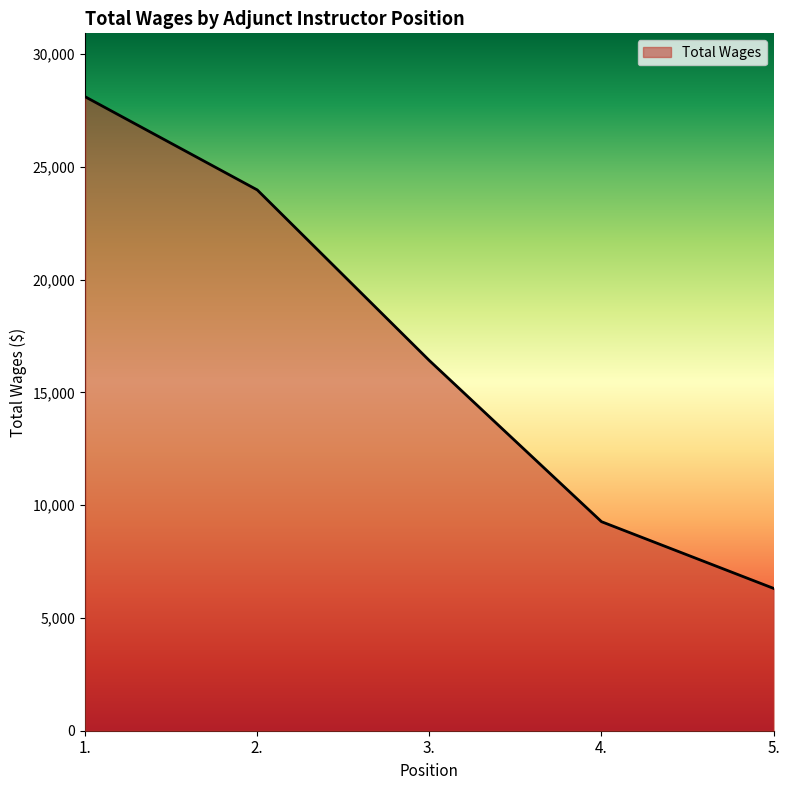

The chart shows a value of 1682 at 5.. True or false?

False